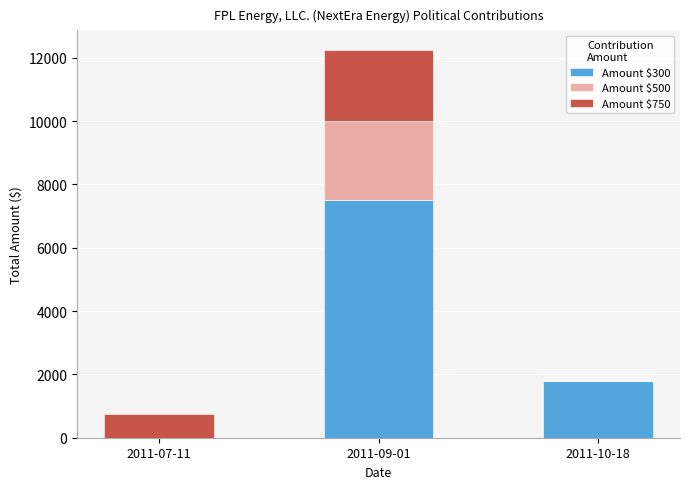

The value of Amount $300 at 2011-10-18 is 964. True or false?

False